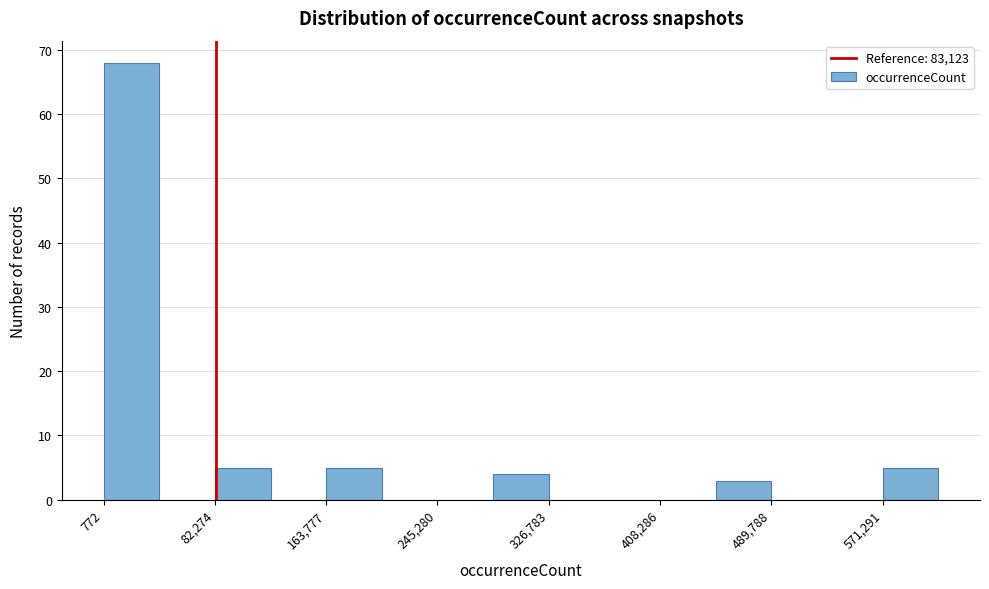

Which range on the x-axis has the tallest bar?

0 to 40000